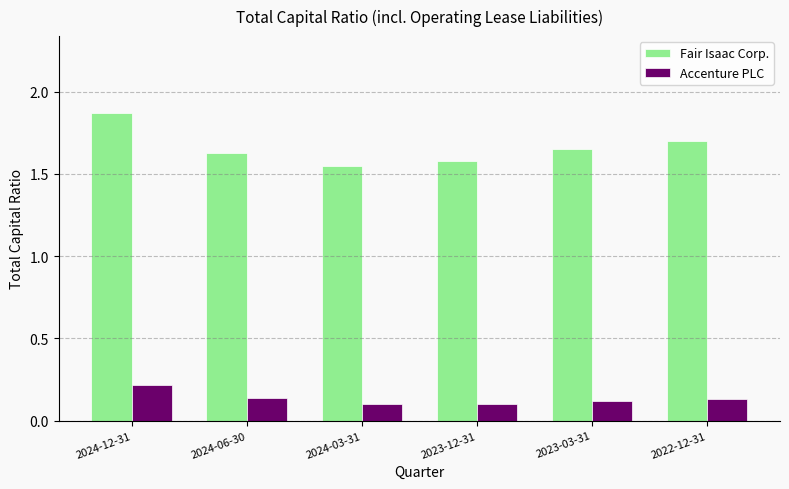

Rank the series by their maximum value, from highest to lowest.

Fair Isaac Corp., Accenture PLC